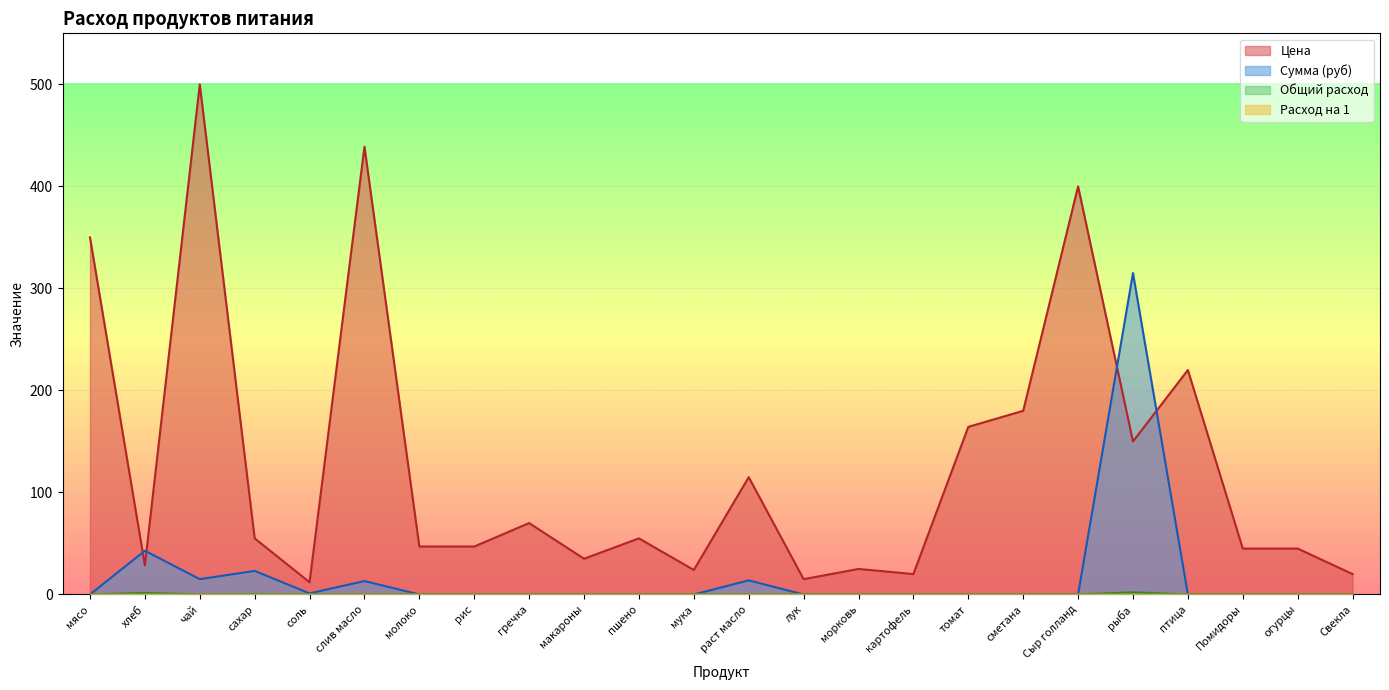

How many lines are shown in the chart?

4